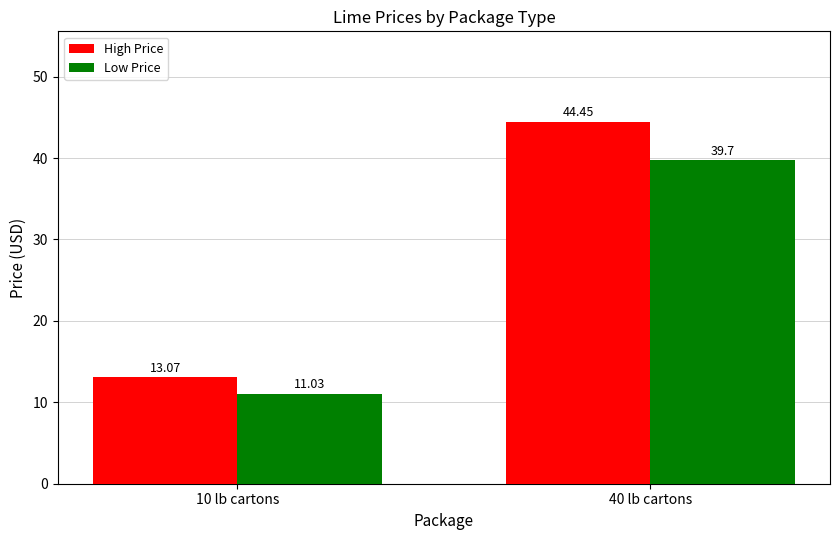

How many values in the Low Price series are below 39?

1